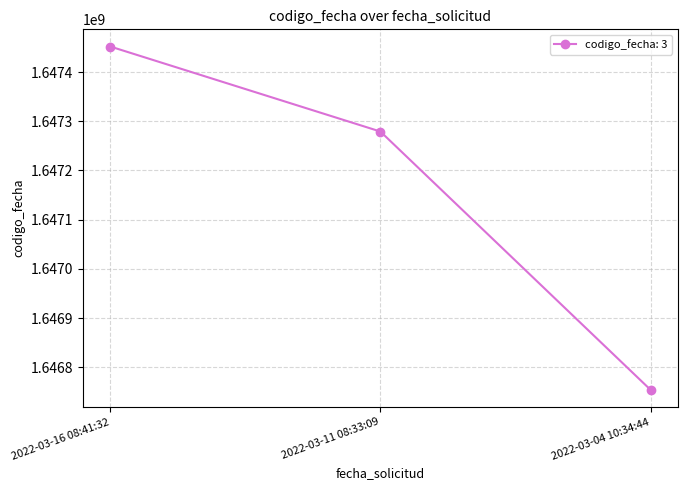

What is the value of the 2nd point from the left?

1647279109